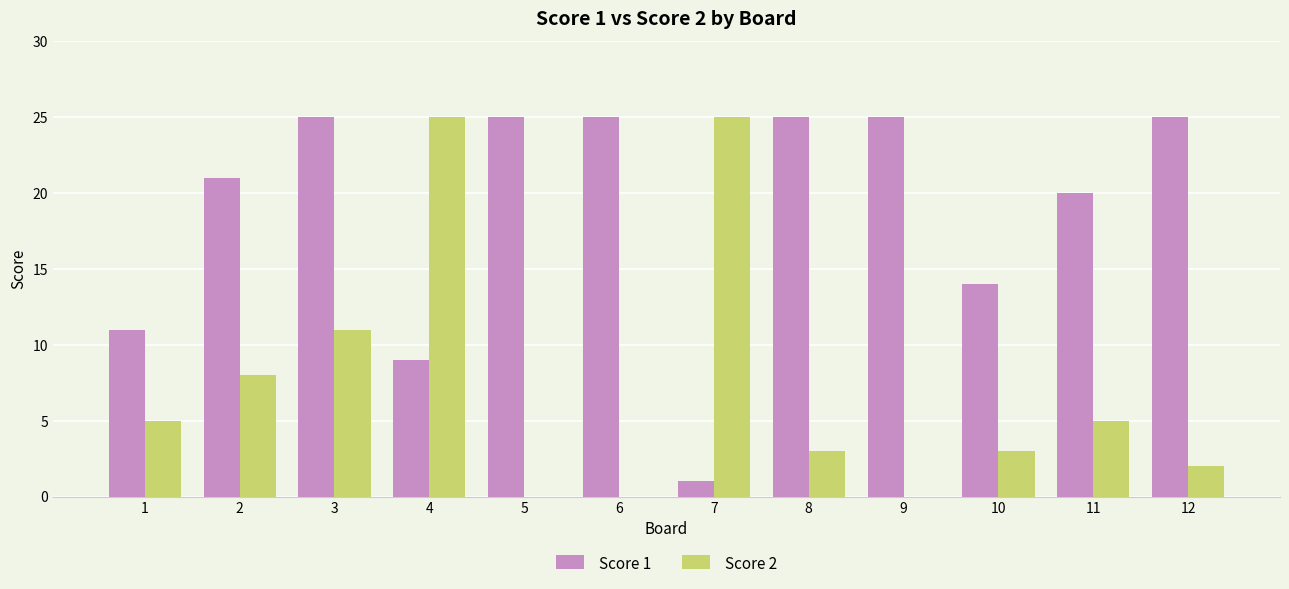

True or false: Score 1 has a value of 6 at 12.

False